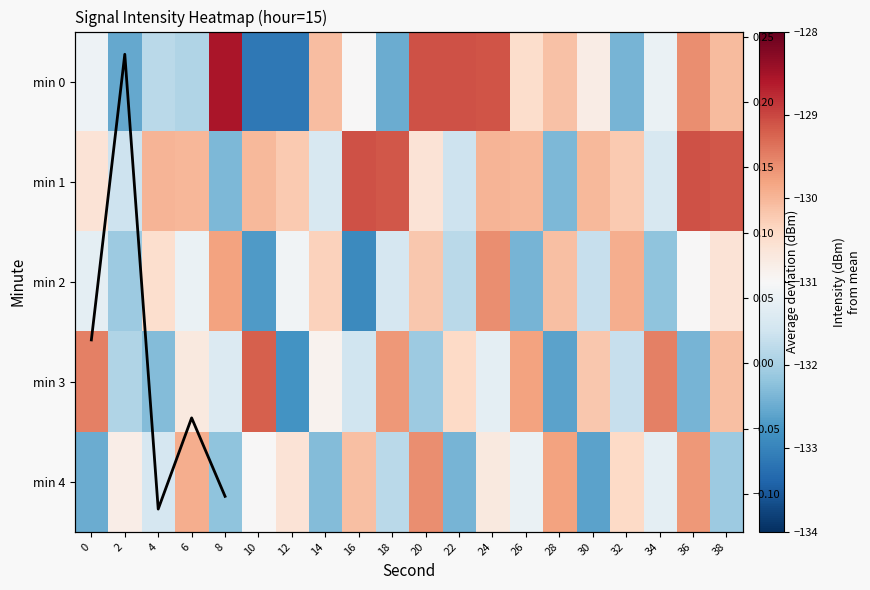

Which category has the highest value in the 4 series?

20